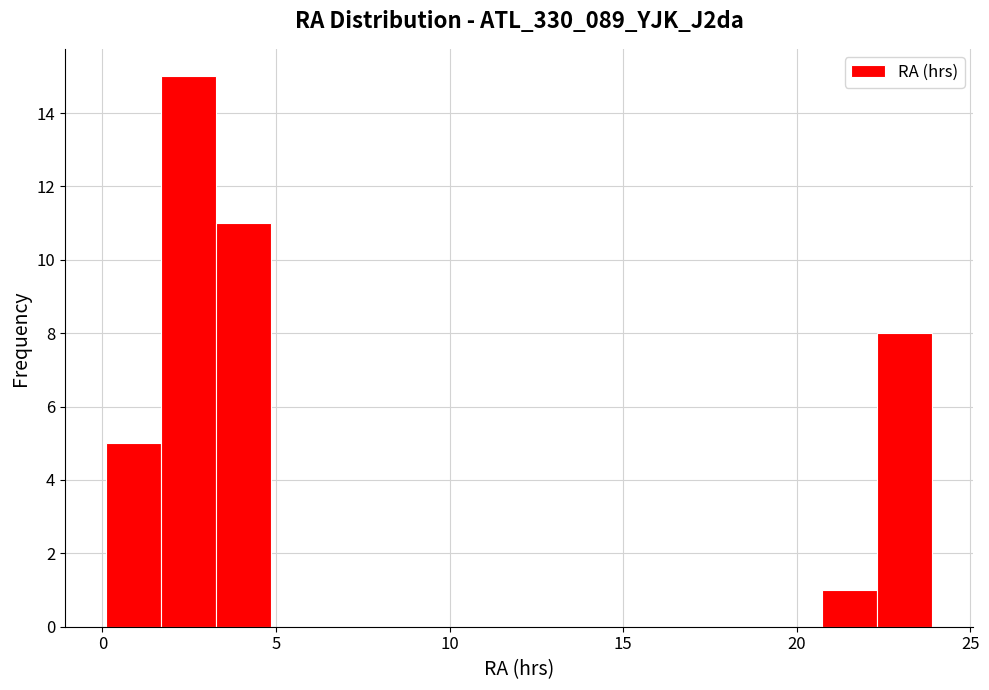

Read against the x-axis, roughly where is the centre of the tallest bar?

2.5